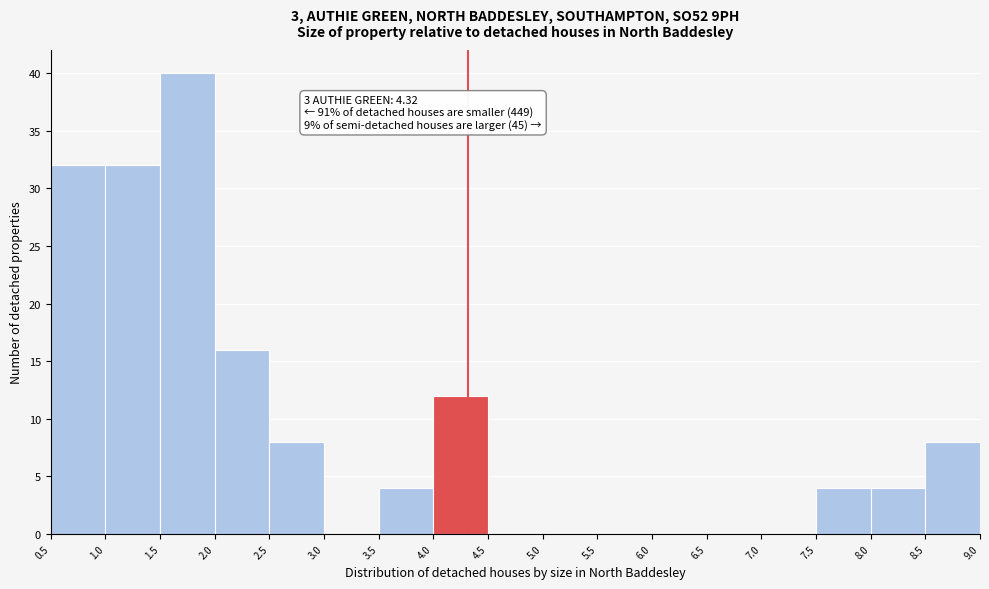

Over which range of the x-axis is the bar tallest?

1.5 to 2.0